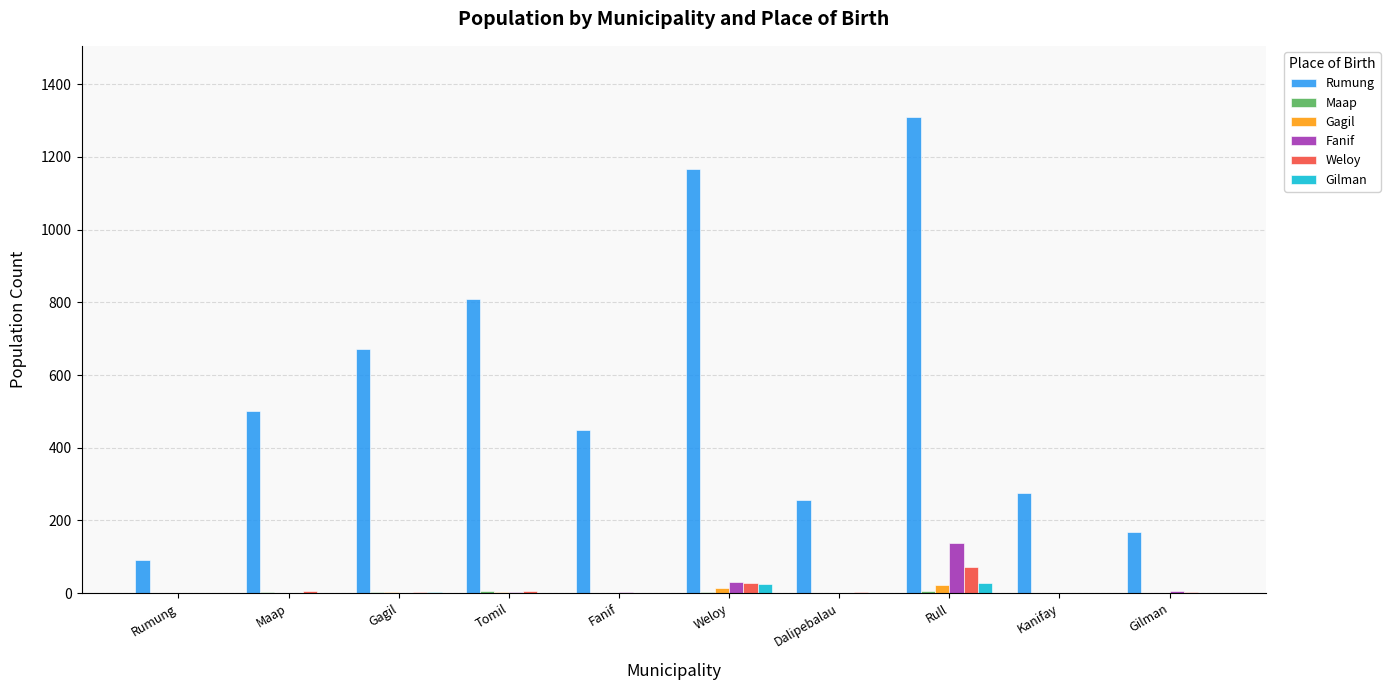

At which category does the chart reach its peak across all series?

Rull